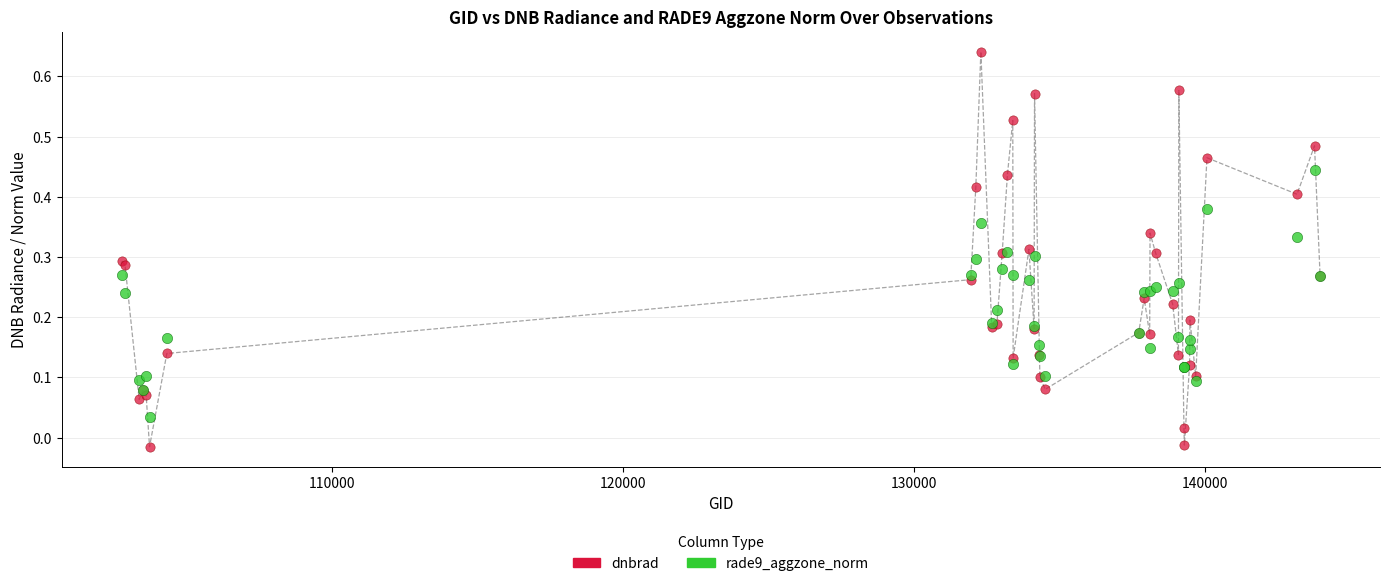

Which series contains the lowest Y value?

dnbrad